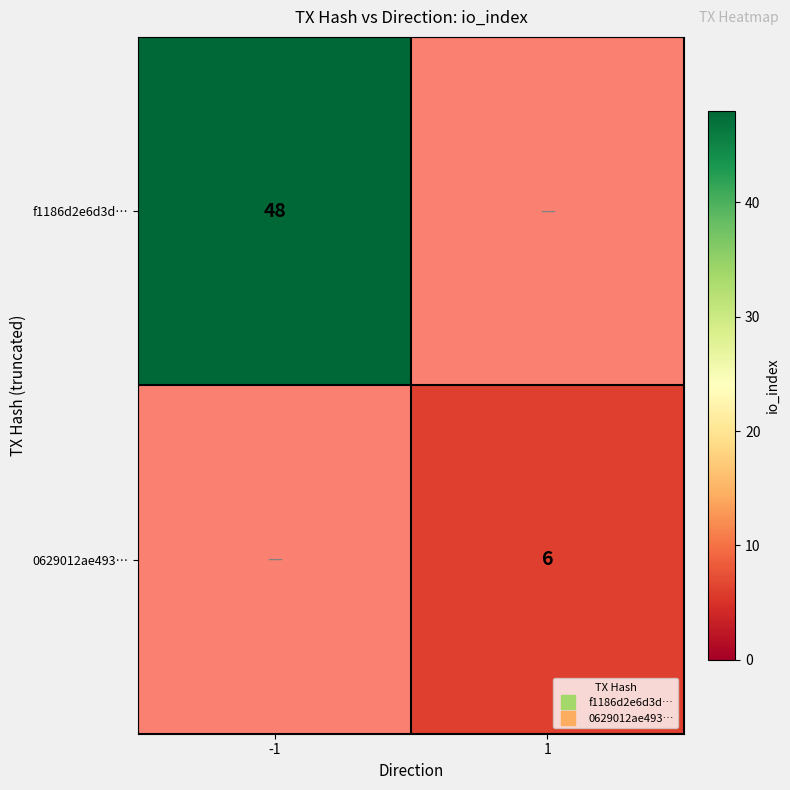

What is the sum of all 0629012ae493… values?

6